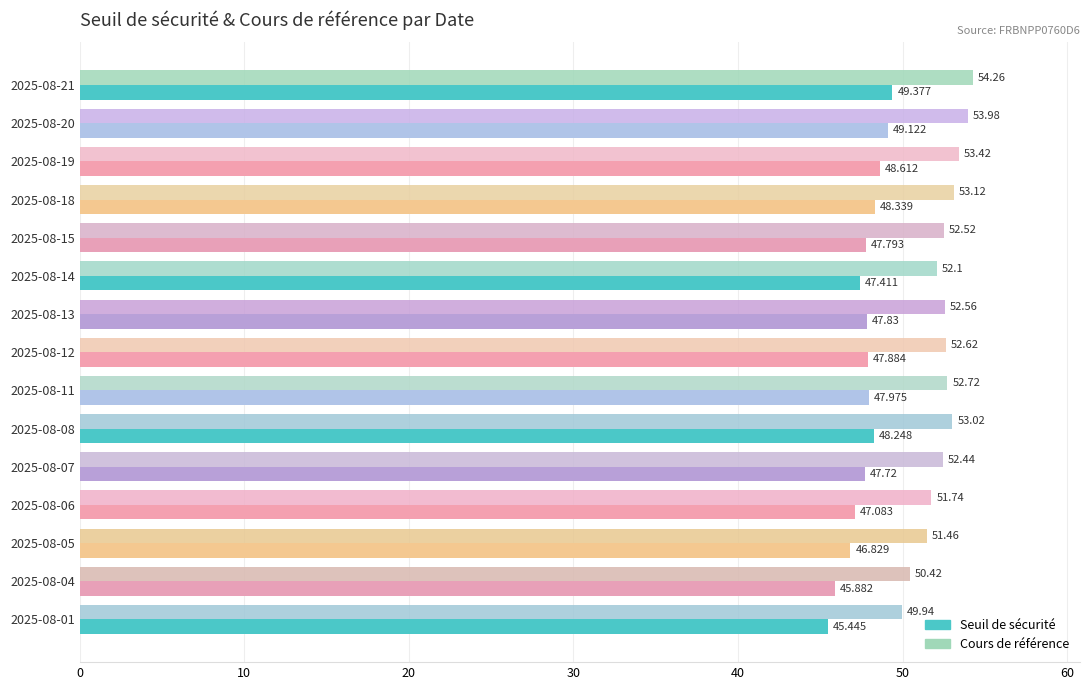

List the series in order of their peak value, lowest first.

Seuil de sécurité, Cours de référence